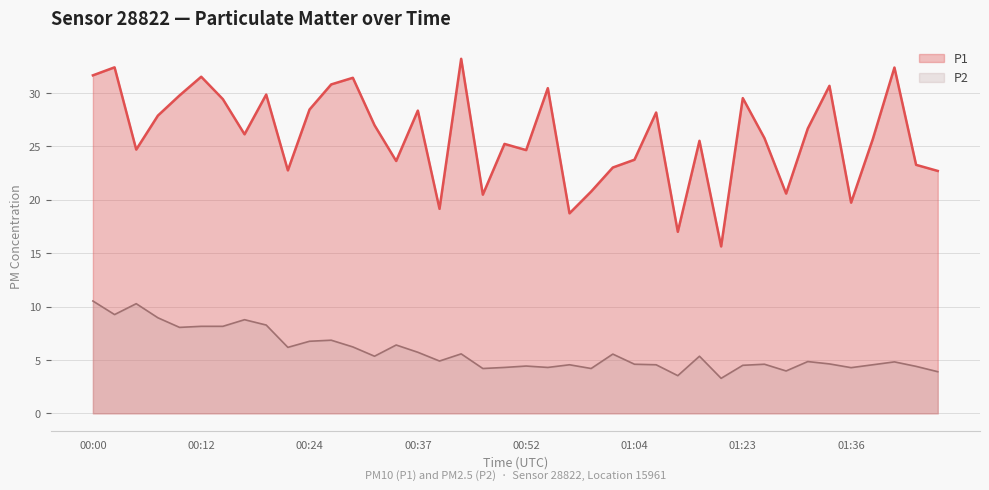

What is the label of the 31st point from the left?

01:23